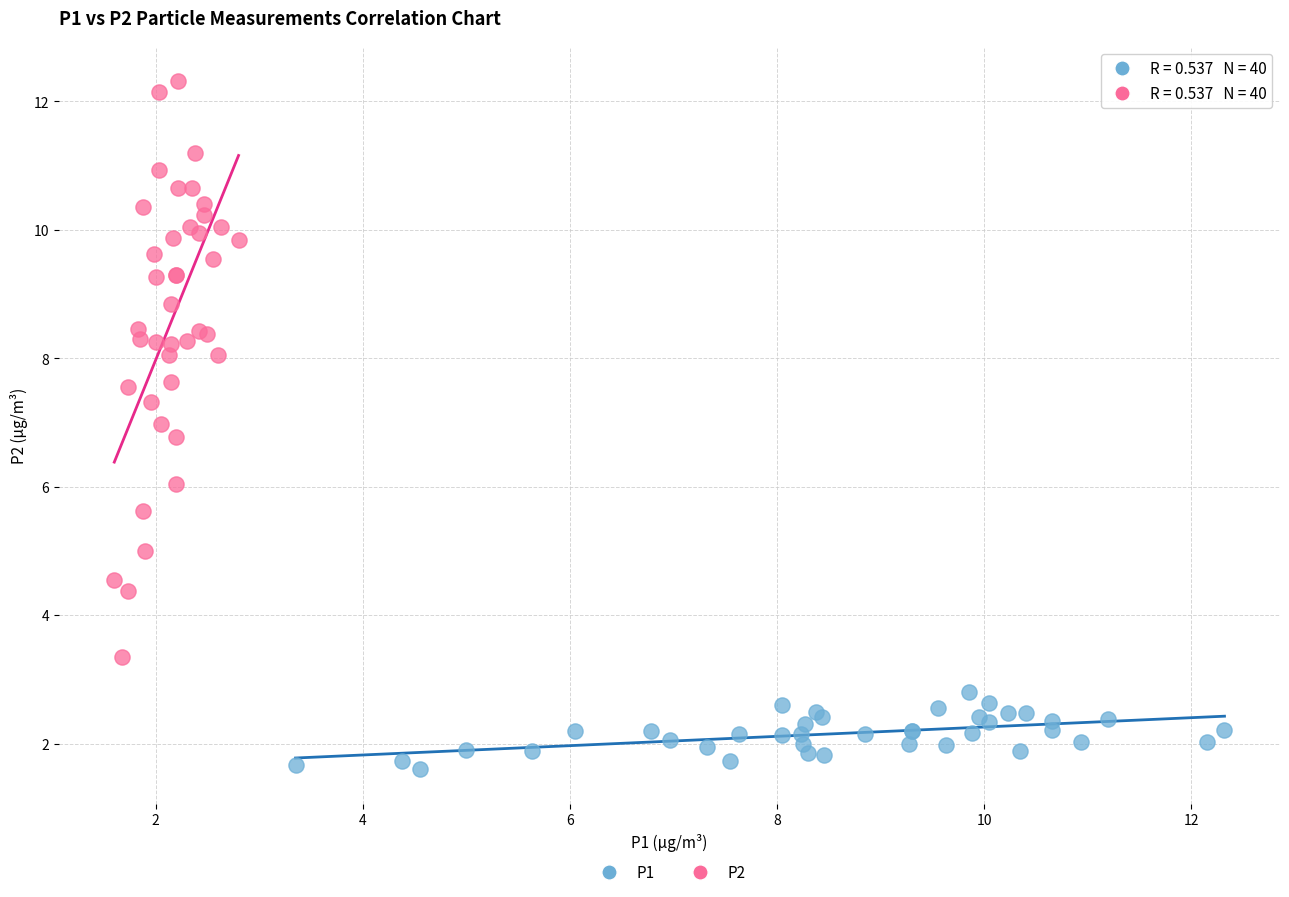

Which series reaches the maximum Y coordinate?

P2